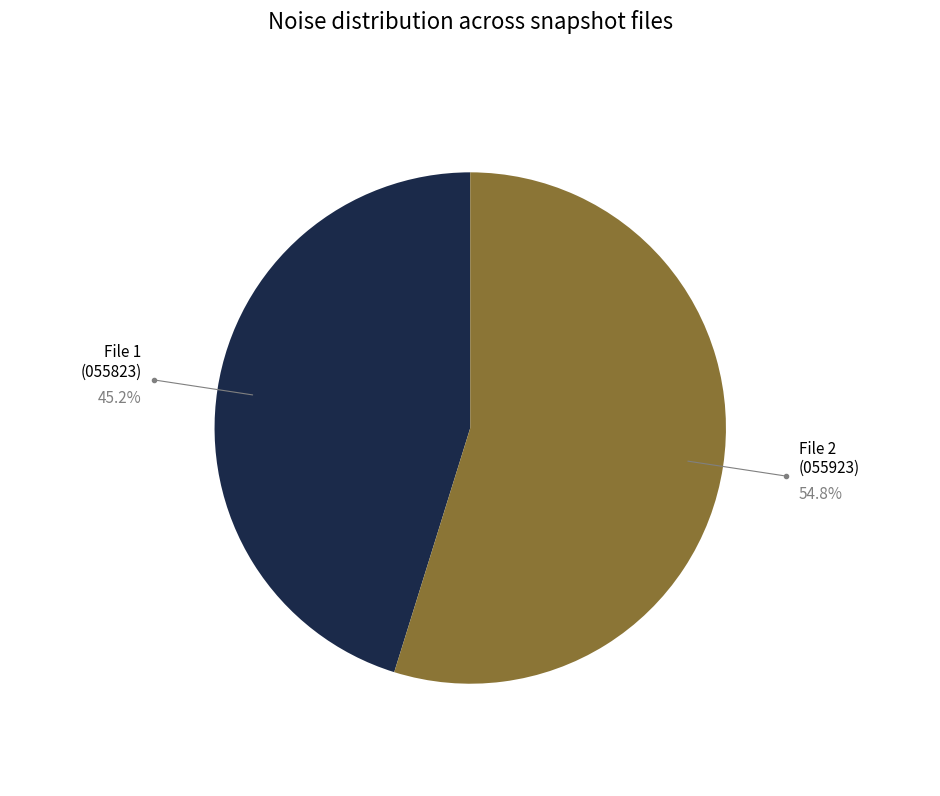

Does File 1 (055823) represent more than half of the total?

No